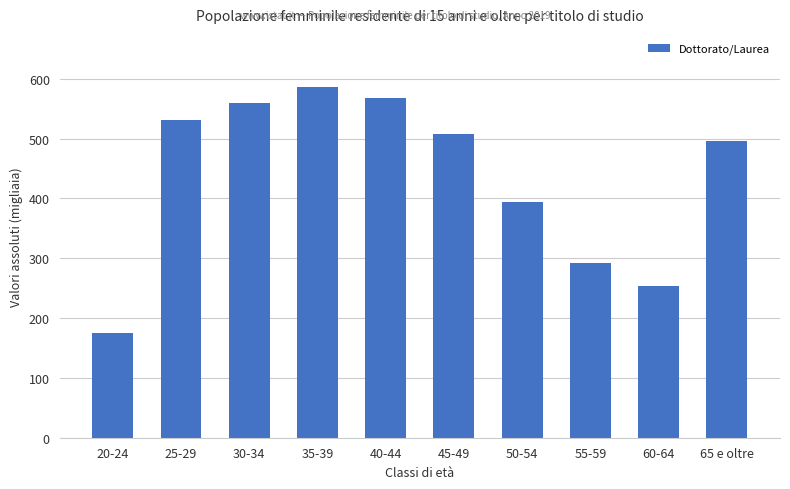

How many values exceed 507?

5